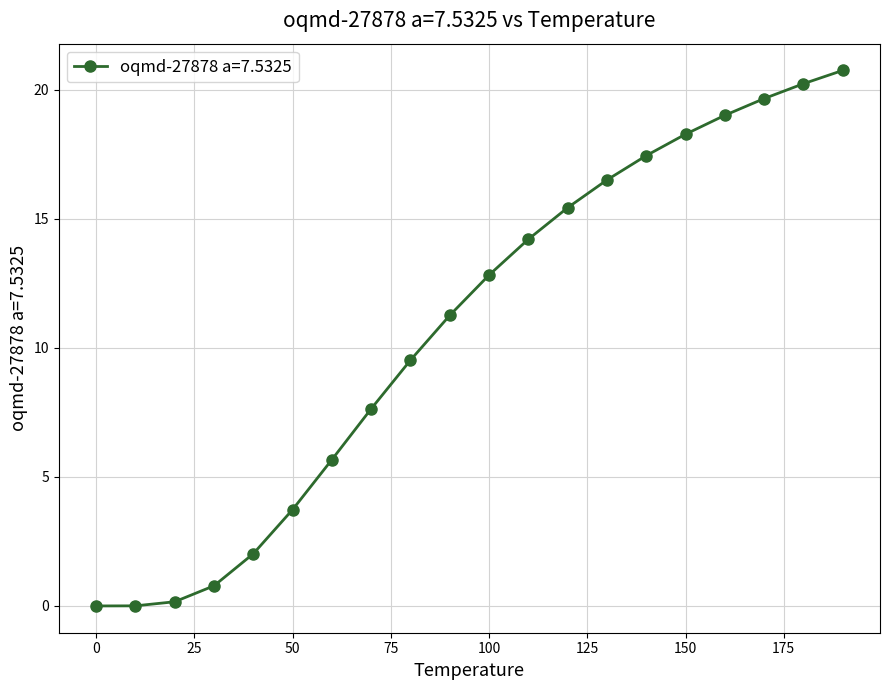

Does the chart display data point markers on the line(s)?

Yes